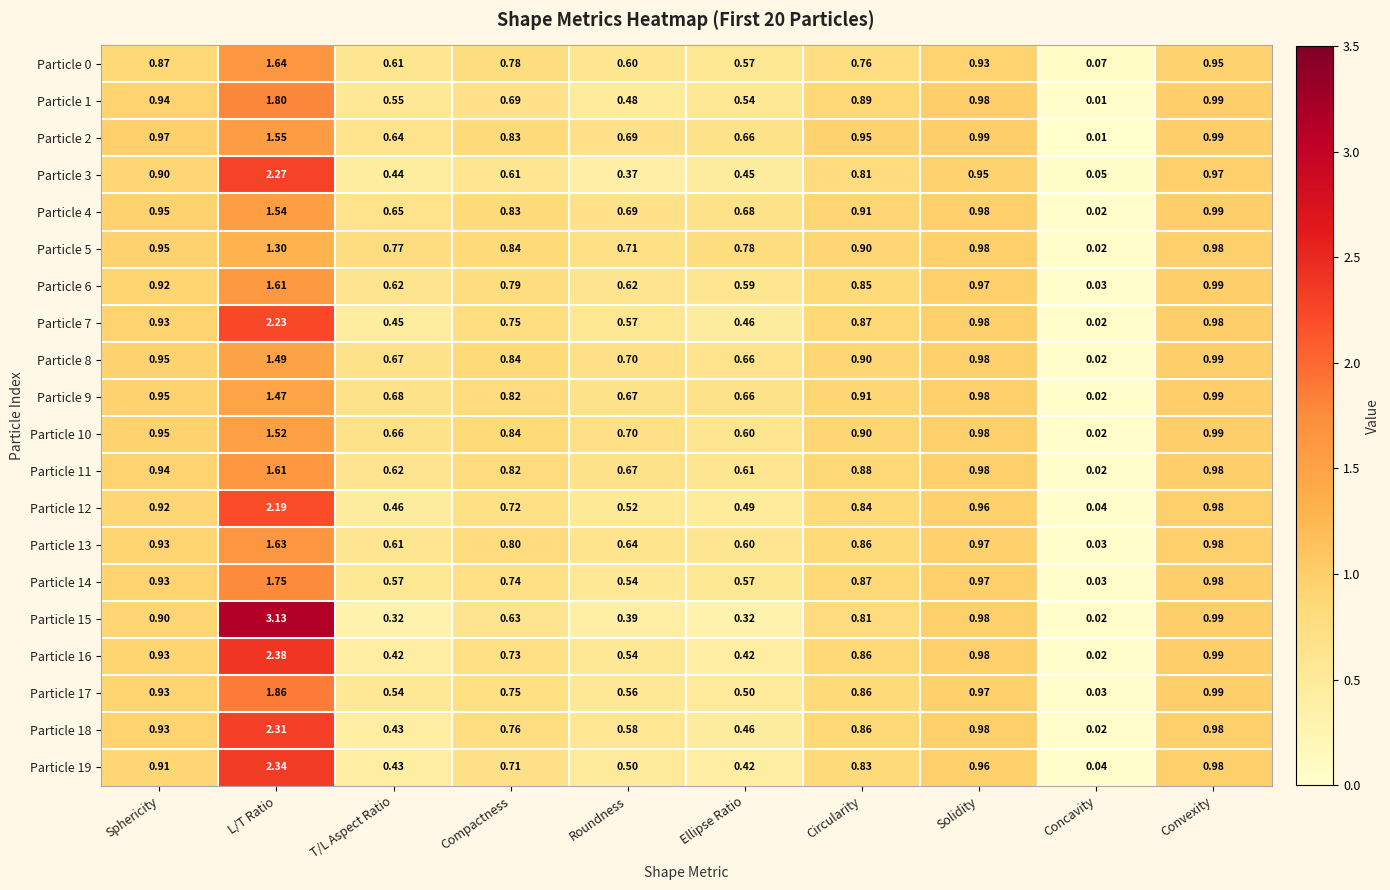

Is the value of Particle 11 at Concavity greater than the value of Particle 7 at Ellipse Ratio?

No